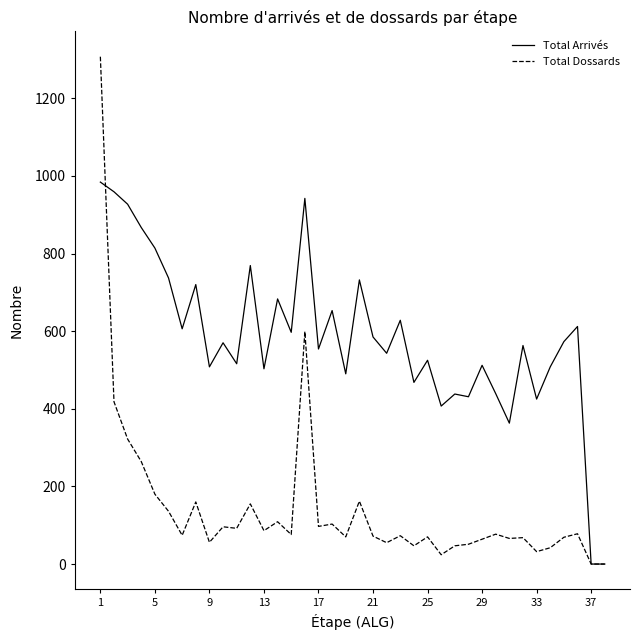

Which series has the widest spread of values?

Total Dossards